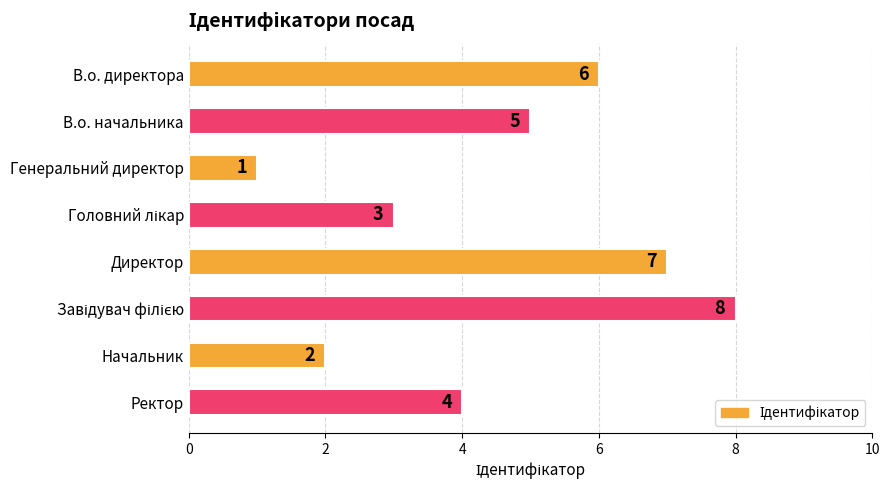

What is the minimum value shown in the chart?

1